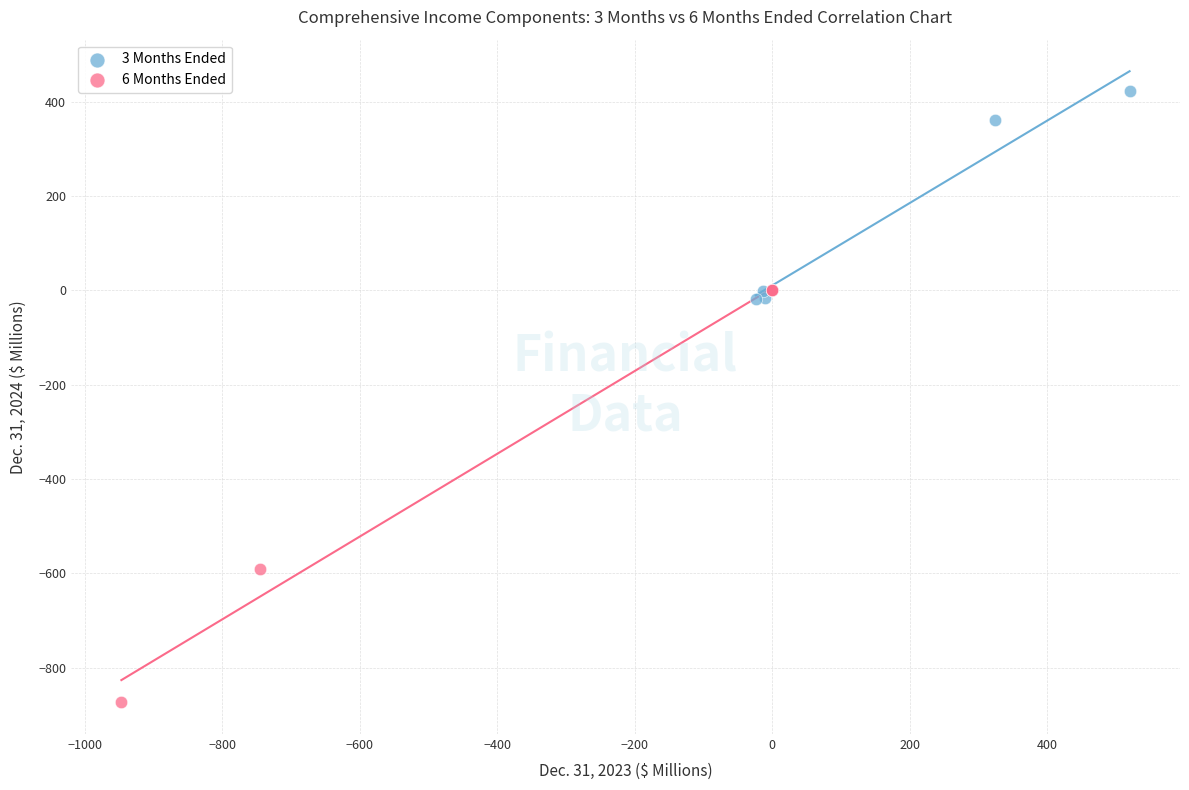

Which series has the widest spread of Y values?

6 Months Ended